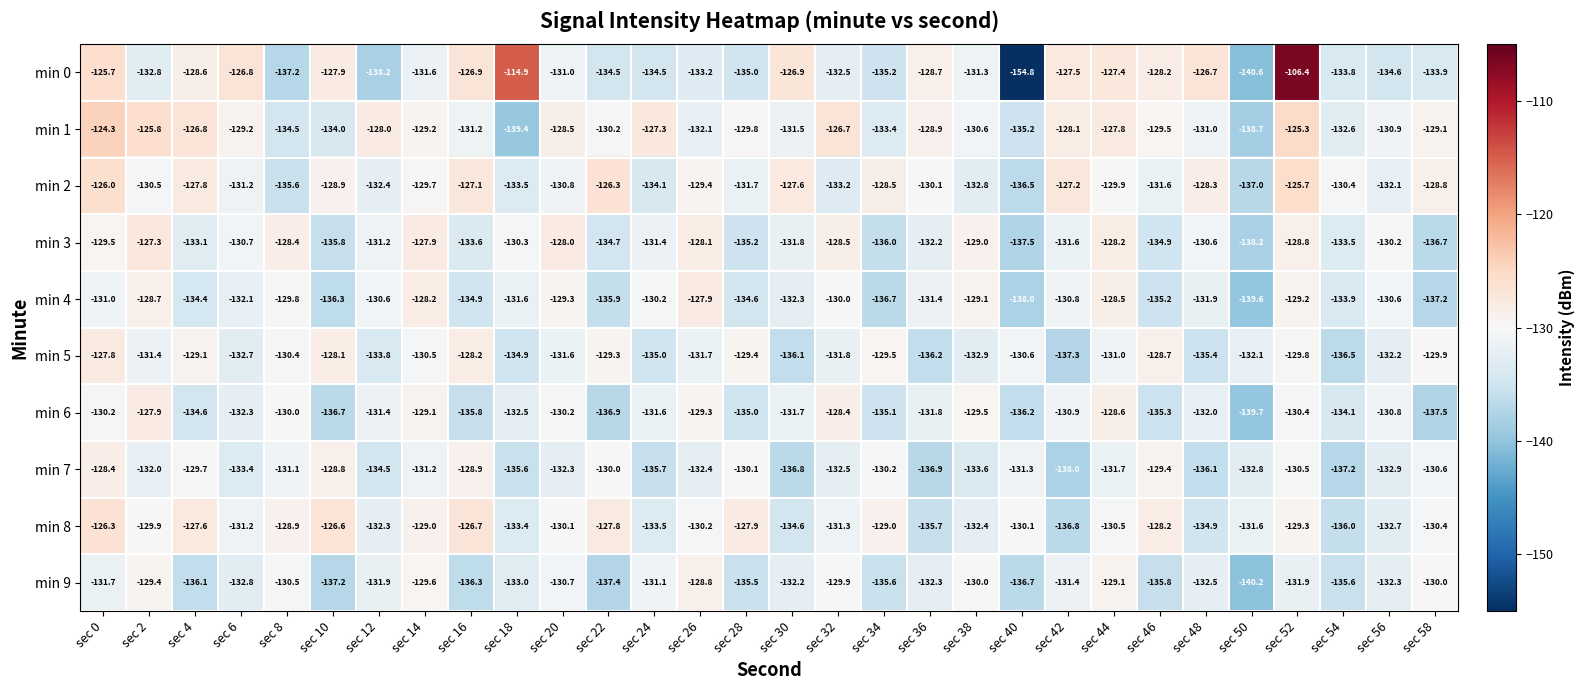

Is the value of min 1 at sec 52 greater than the value of min 9 at sec 8?

Yes